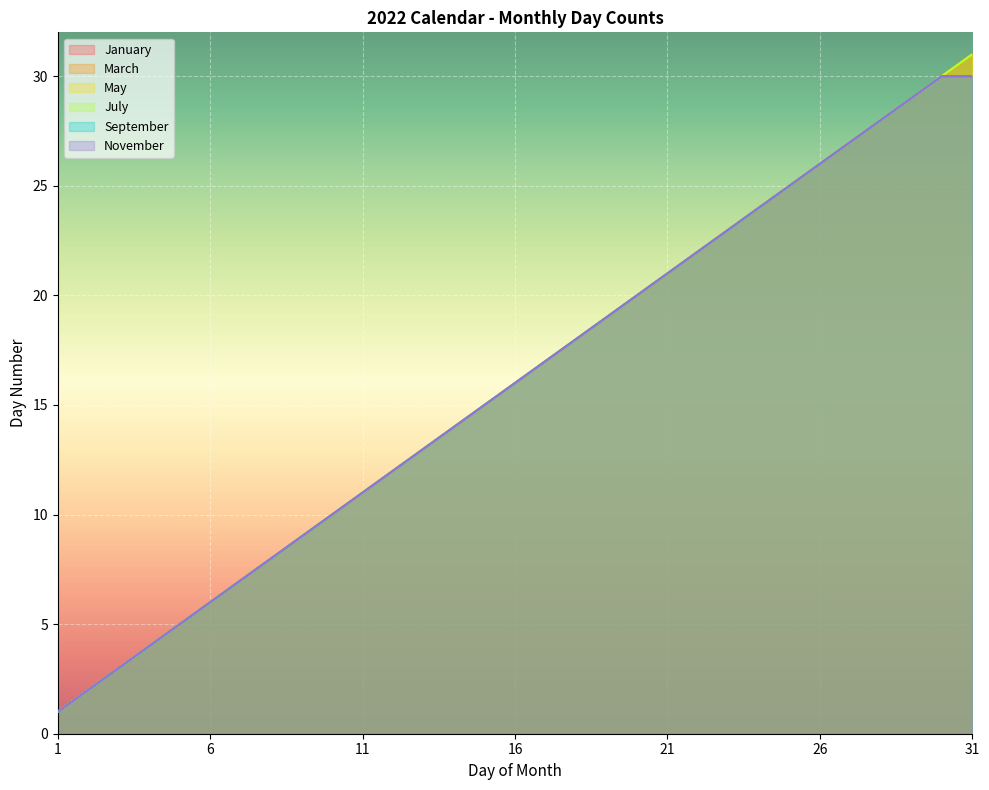

The value of July at 15 is 15. True or false?

True